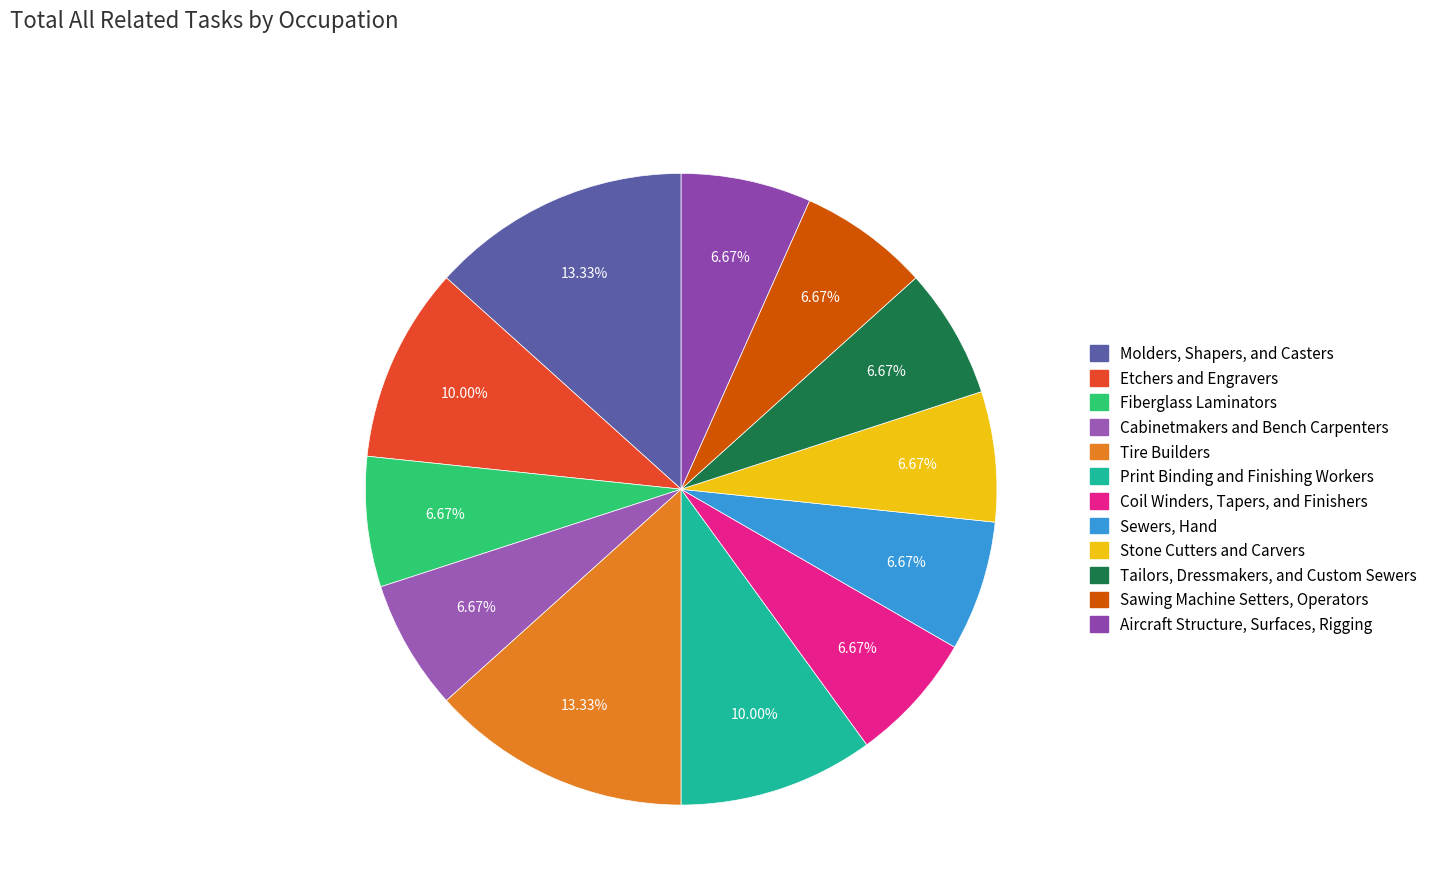

What percentage is NOT represented by Molders, Shapers, and Casters?

86.7%